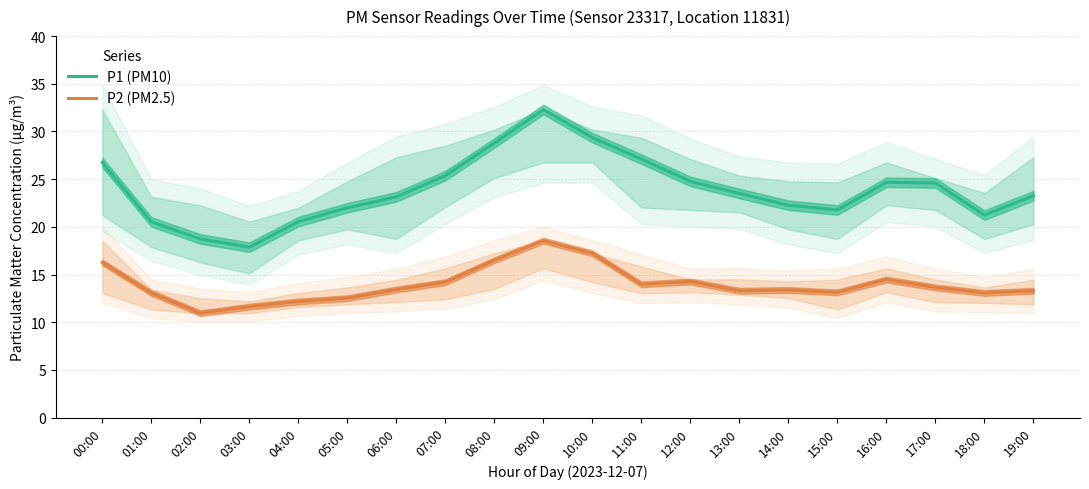

Where does the P2 (PM2.5) series first go above 13?

00:00